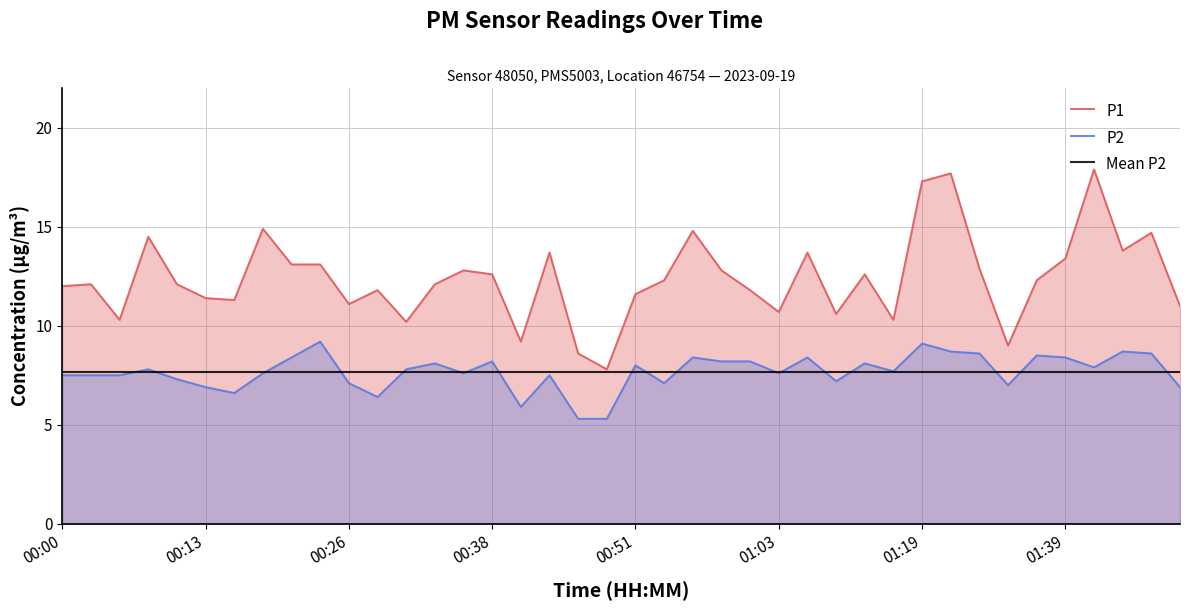

What value does the P1 series have at 00:51?

11.6